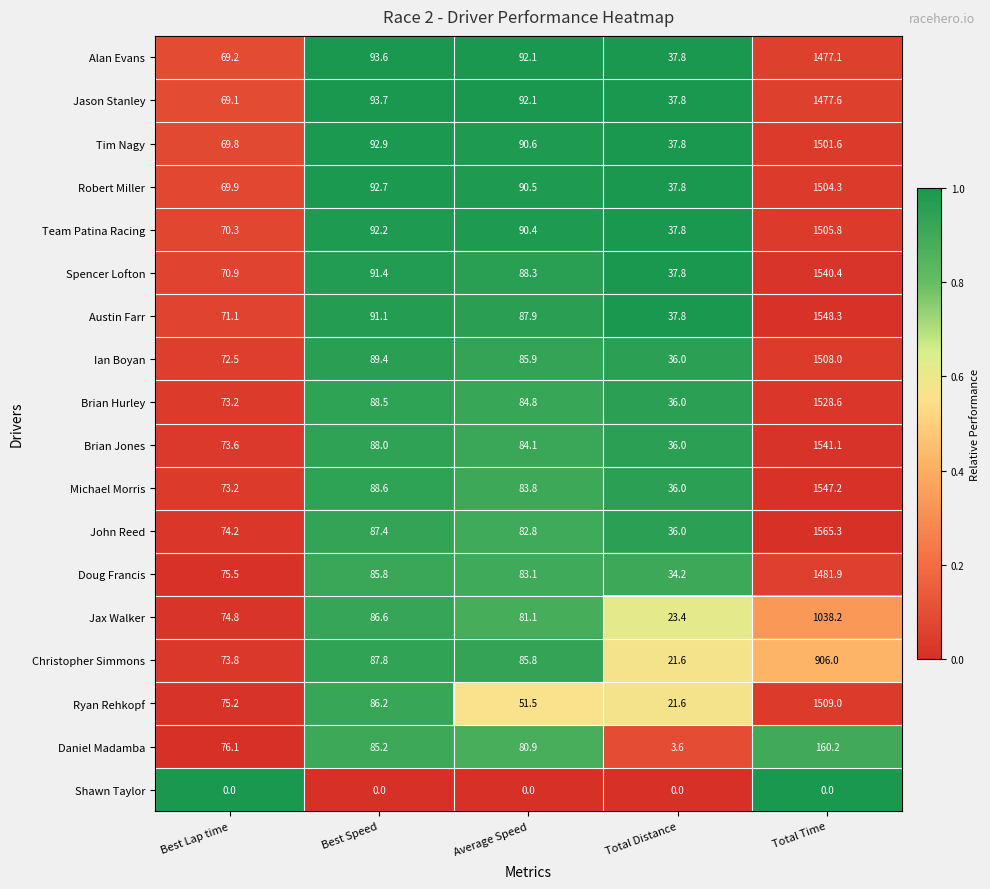

What is the sum of all Daniel Madamba values?

406.0